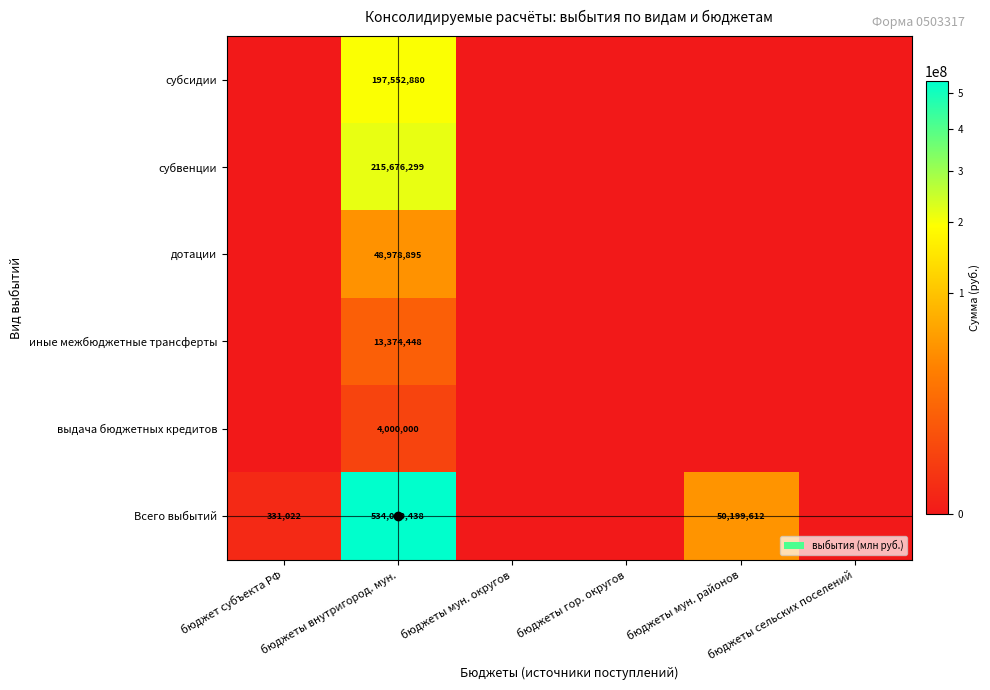

How many distinct data groups are displayed?

6